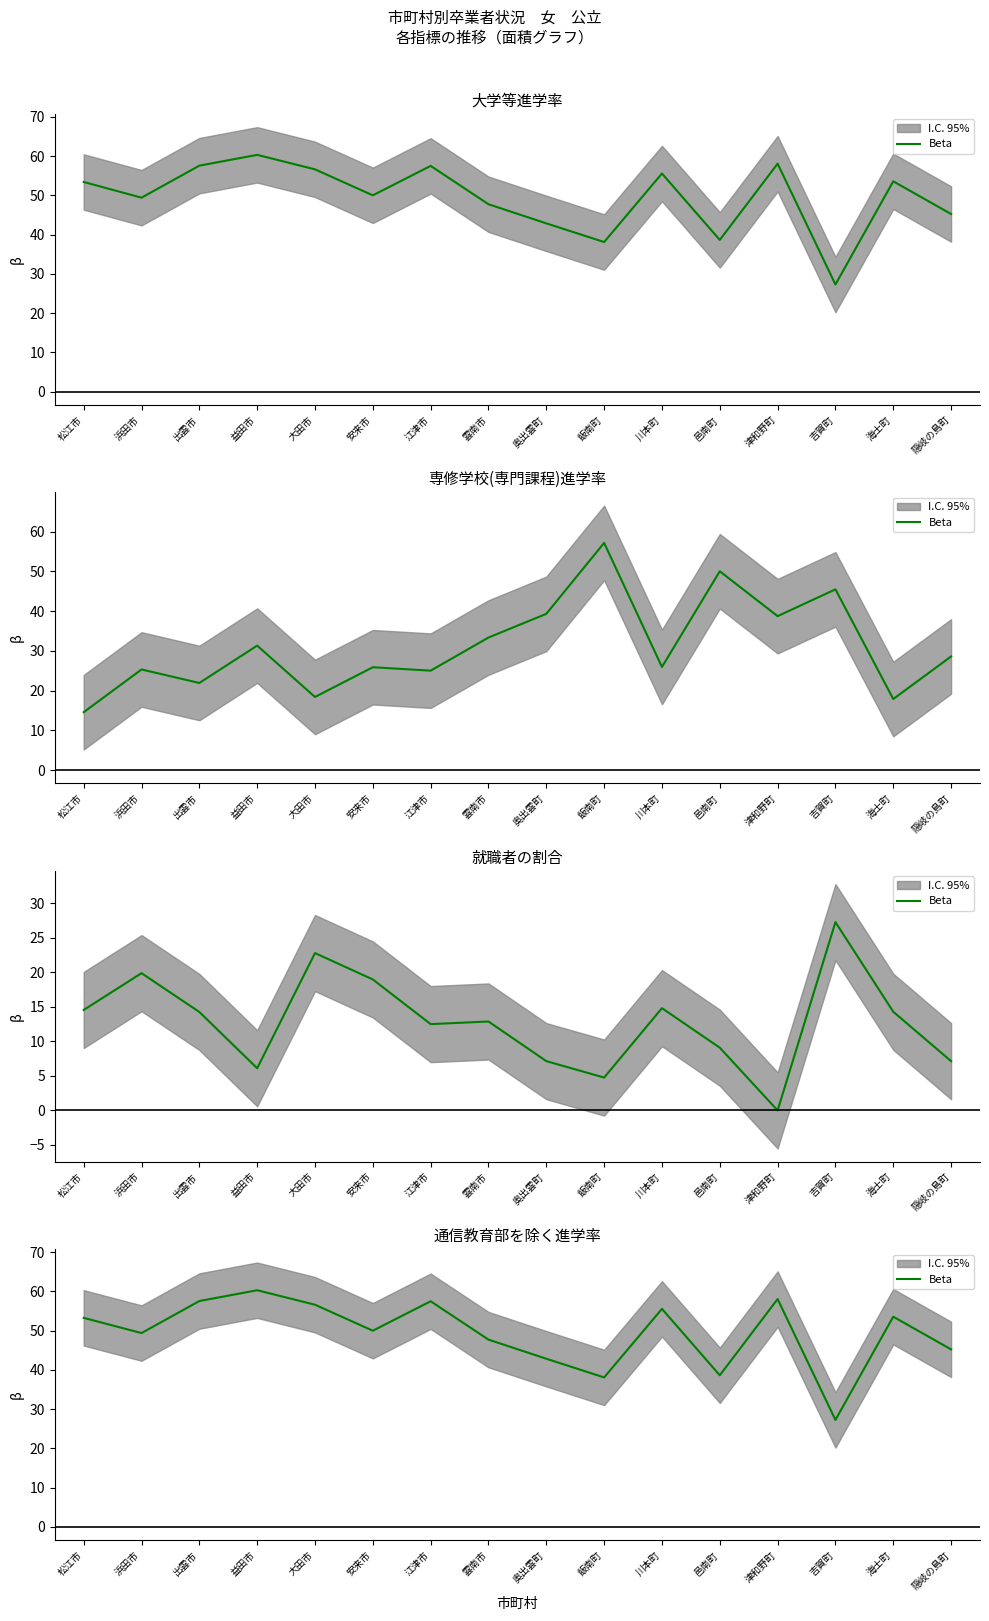

What is the difference between the values at 海士町 and 雲南市?

5.8